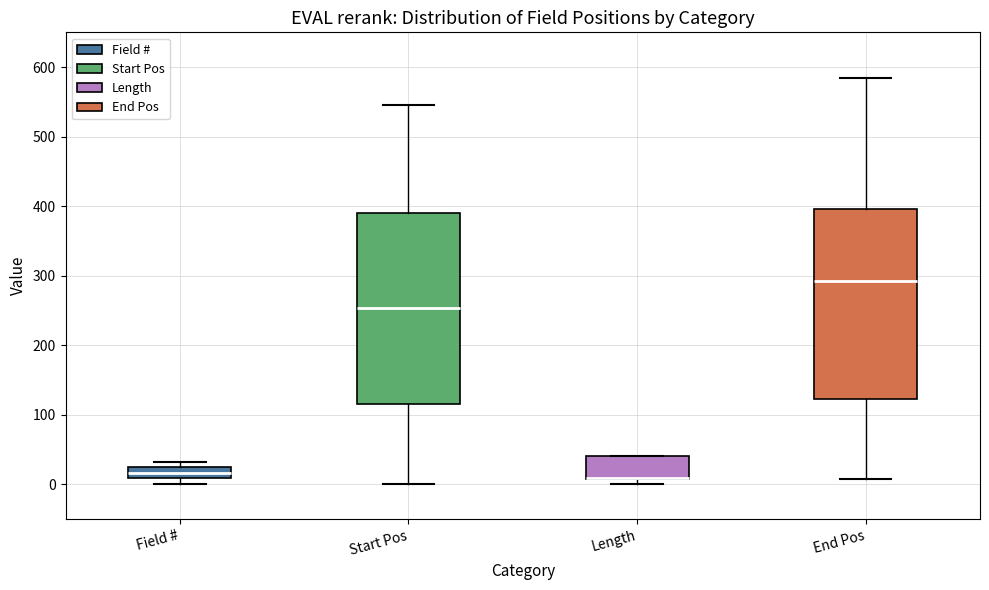

Reading left to right, transcribe this box plot: for each box, give where its median line is, the range the box spans, and where its two whiskers end, as read against the y-axis. The values are not printed on the chart, so give them approximately, as read against the axis.

Field #: median 20 (inside the box), box 10 to 20, whiskers 0 to 30
Start Pos: median 250, box 120 to 390, whiskers 0 to 550
Length: median 10 (drawn on the box's lower edge), box 10 to 40, whiskers 0 to 40
End Pos: median 290, box 120 to 400, whiskers 10 to 580